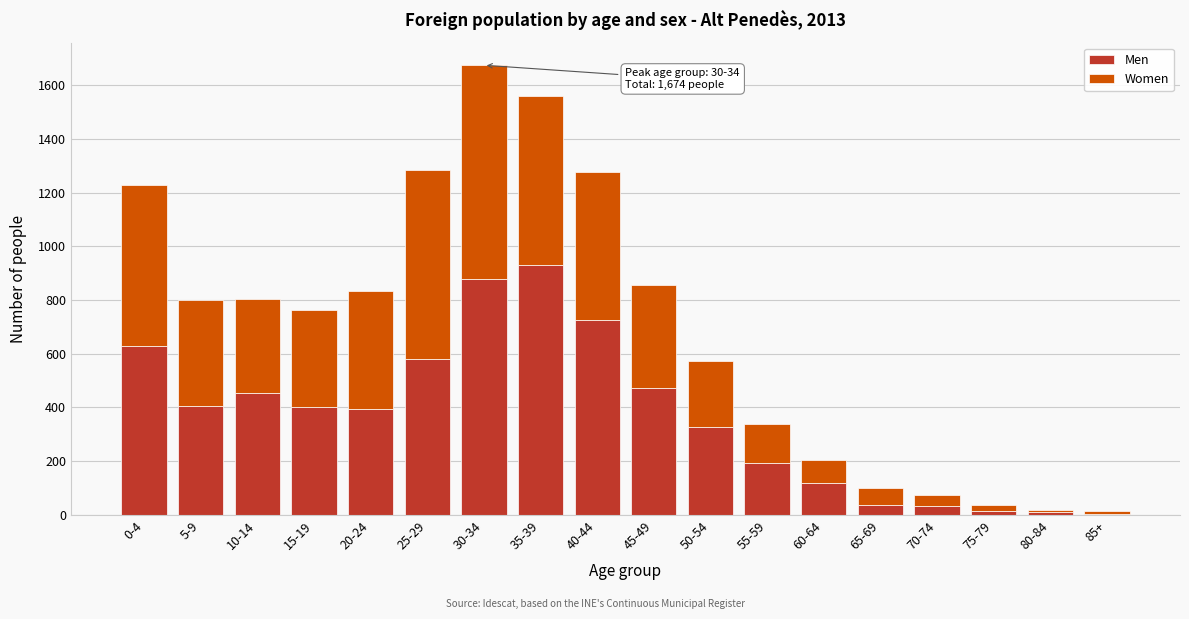

The value of Men at 45-49 is 474. True or false?

True